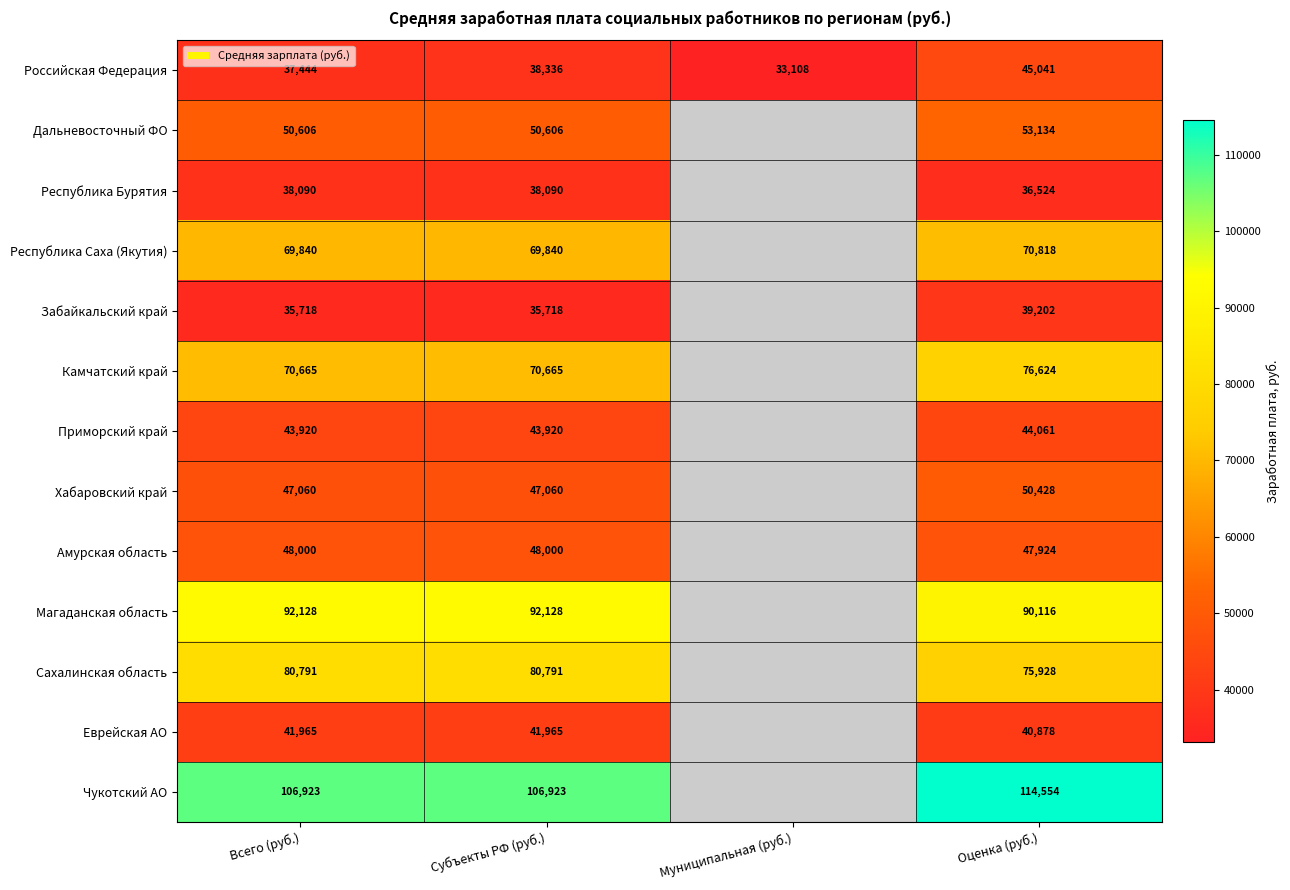

The value of Дальневосточный ФО at Всего (руб.) is 70960.2. True or false?

False